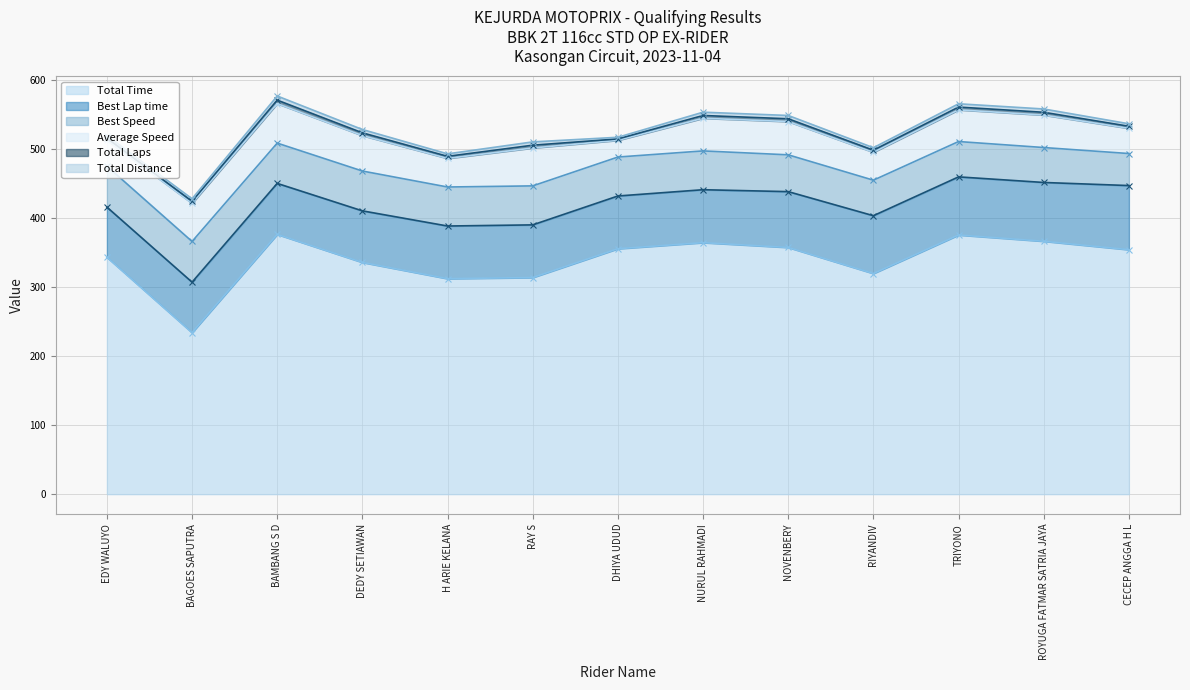

What is the difference between the second highest and second lowest values in the Best Speed series?

8.3